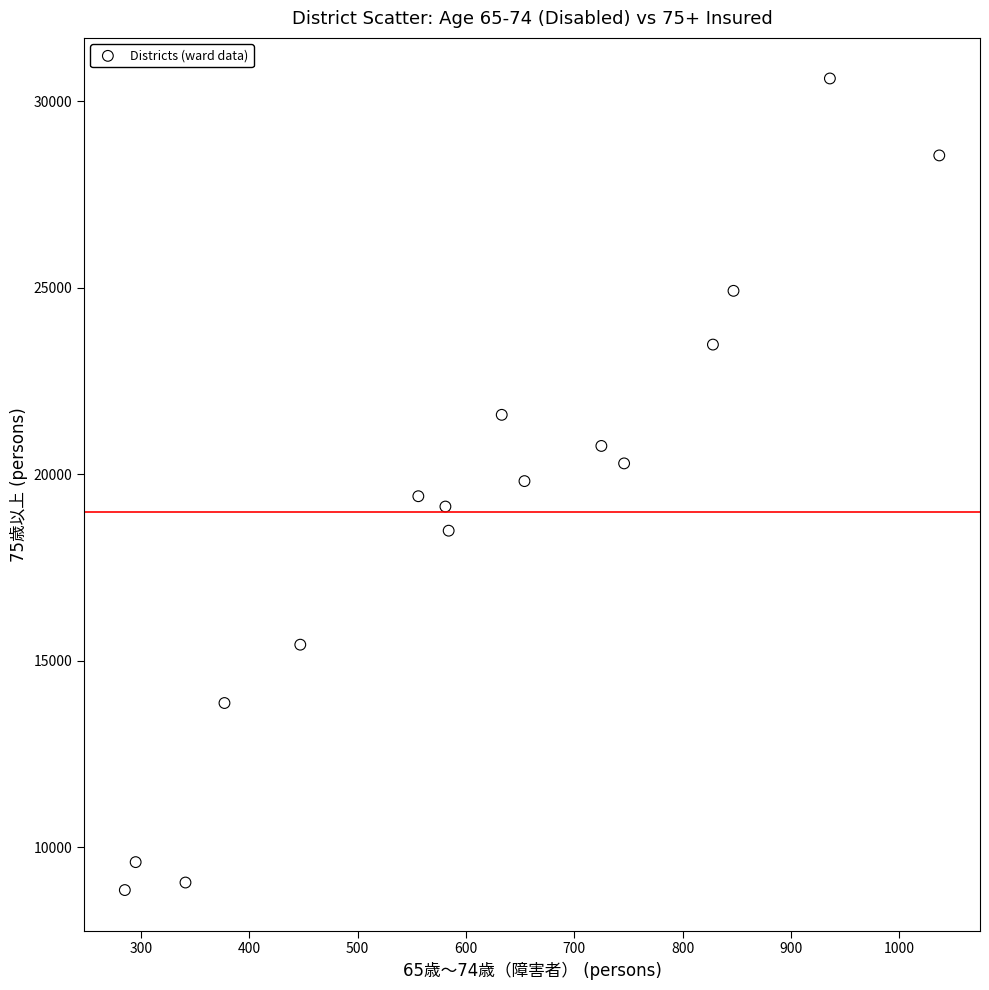

What is the range of Y values (max minus min)?

21757